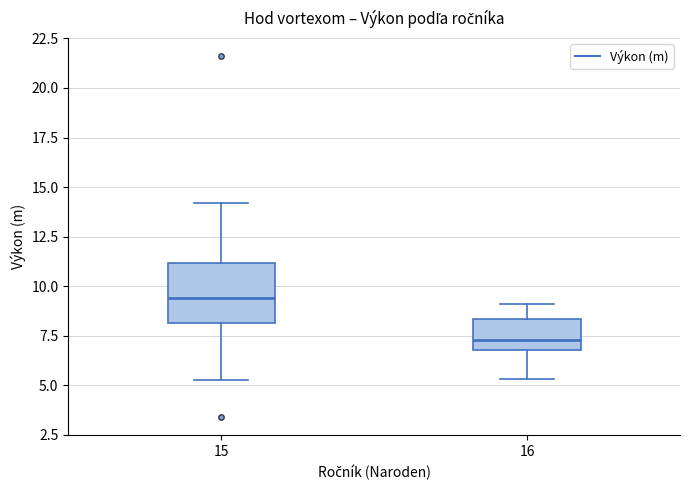

Reading left to right, transcribe this box plot: for each box, give where its median line is, the range the box spans, and where its two whiskers end, as read against the y-axis. The values are not printed on the chart, so give them approximately, as read against the axis.

15: median 9.5, box 8.0 to 11.0, whiskers 5.5 to 14.0
16: median 7.5, box 7.0 to 8.5, whiskers 5.5 to 9.0